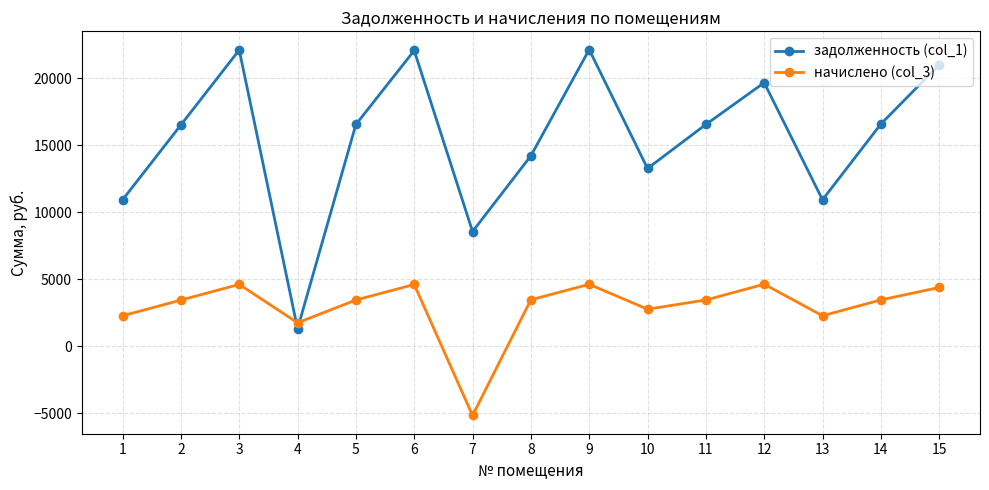

Rank the series at 9 from lowest to highest value.

начислено (col_3), задолженность (col_1)